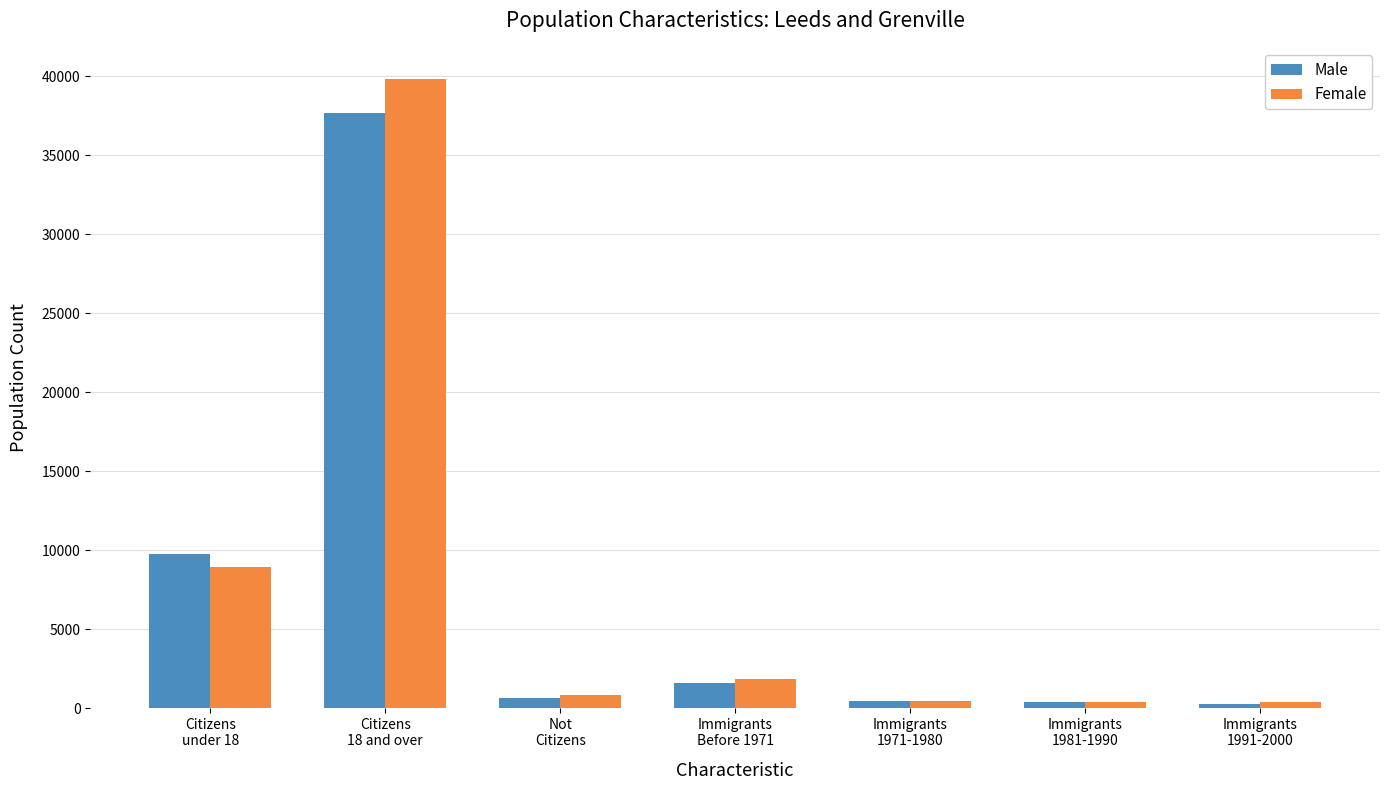

Are the bars grouped side by side (vs. stacked)?

Yes